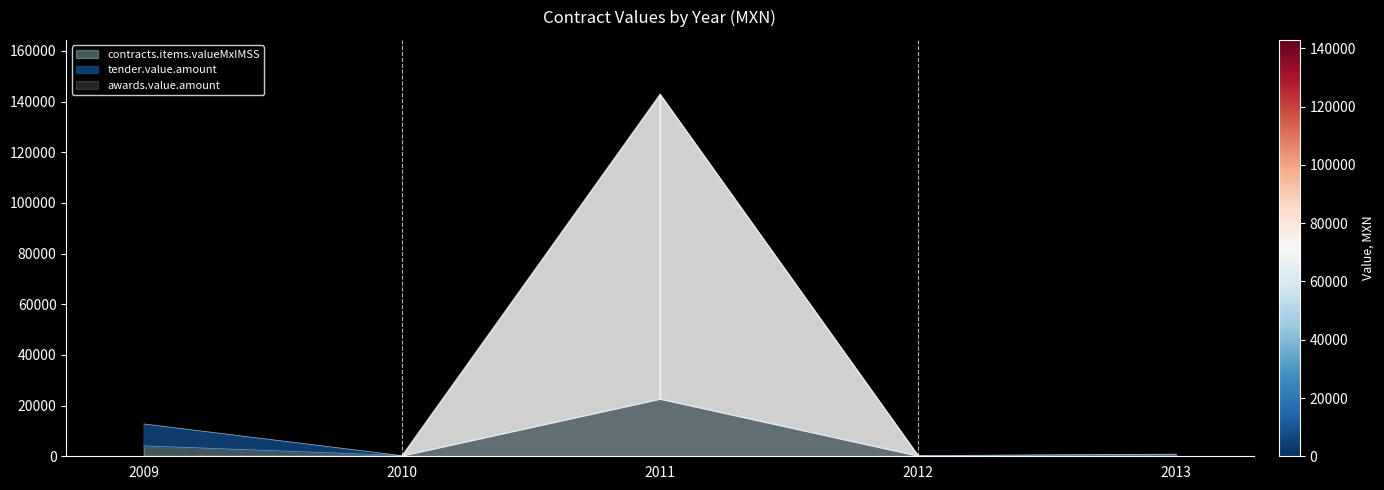

What is the highest value of the contracts.items.valueMxIMSS series?

22746.4